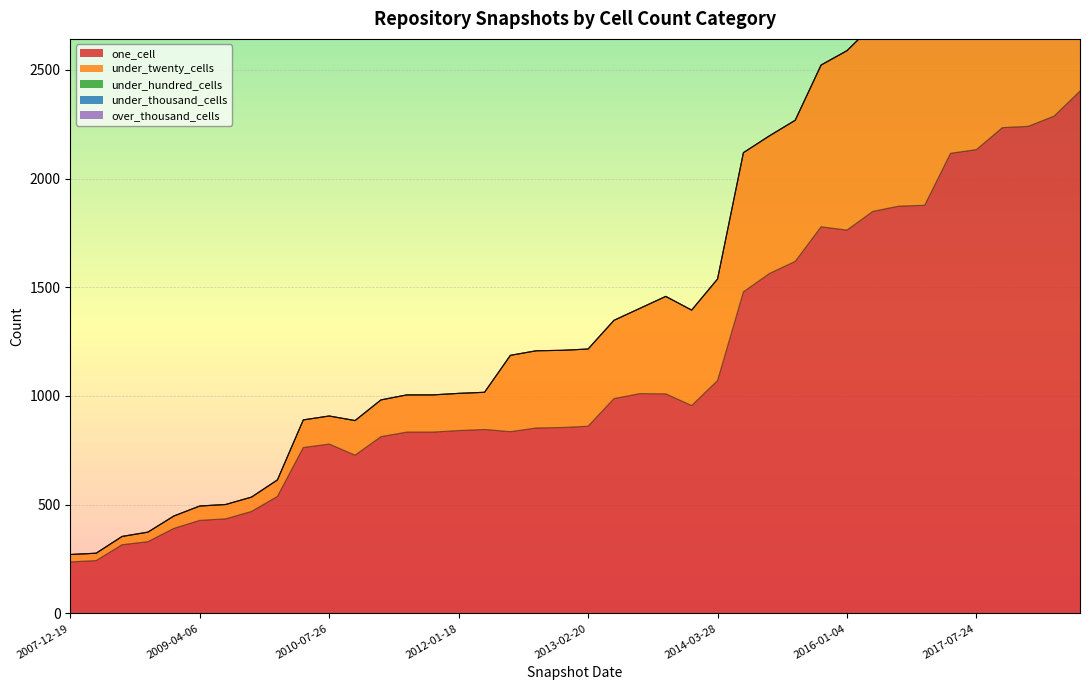

What is the label of the 39th point from the right?

2008-04-01